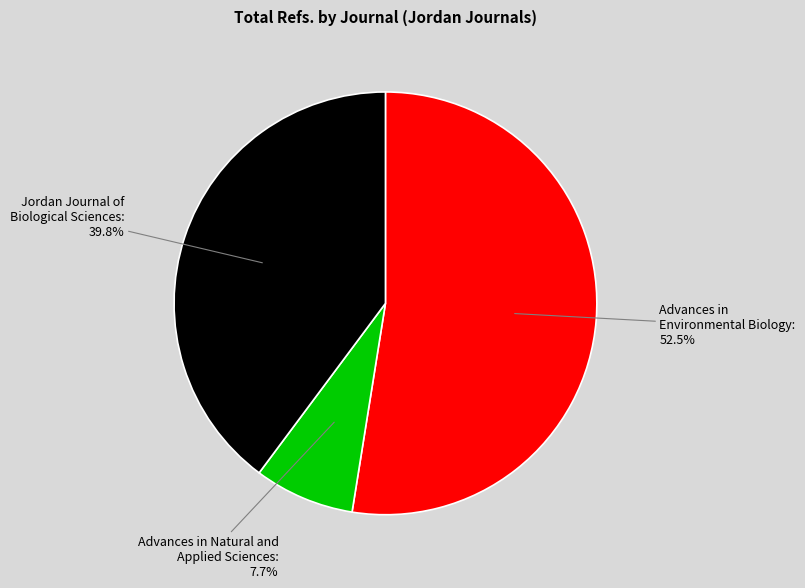

To the nearest percent, what is the average slice percentage?

33%